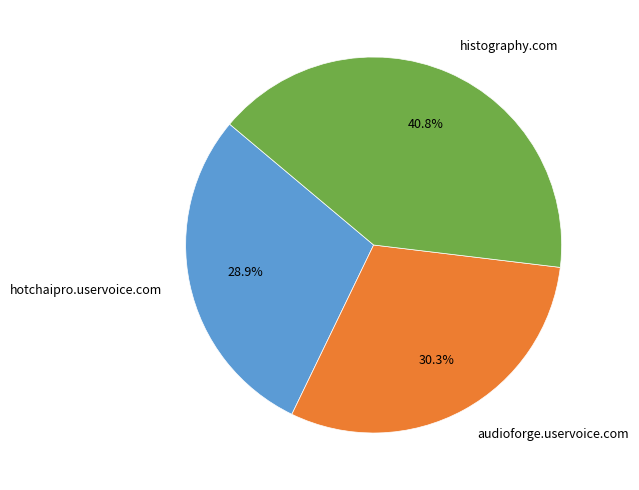

The hotchaipro.uservoice.com slice represents 39% of the pie. True or false?

False